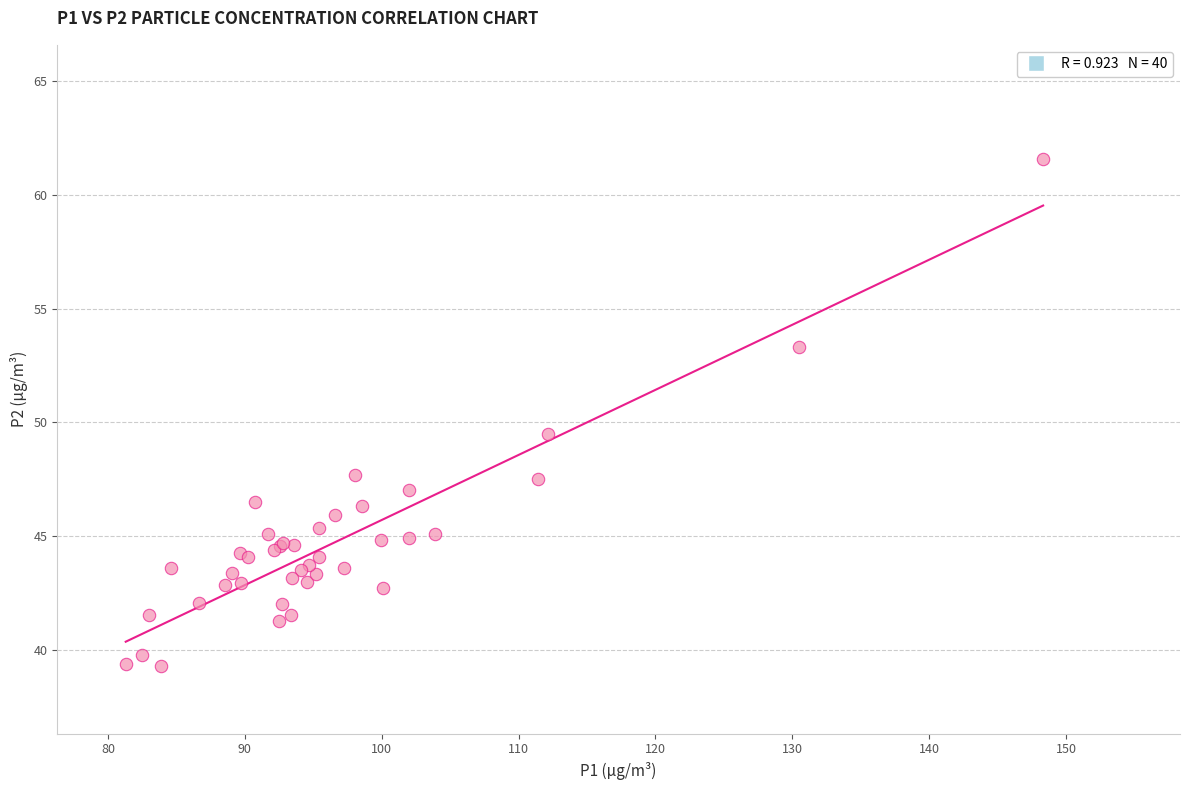

What Y value in the scatter plot is closest to 50?

49.5